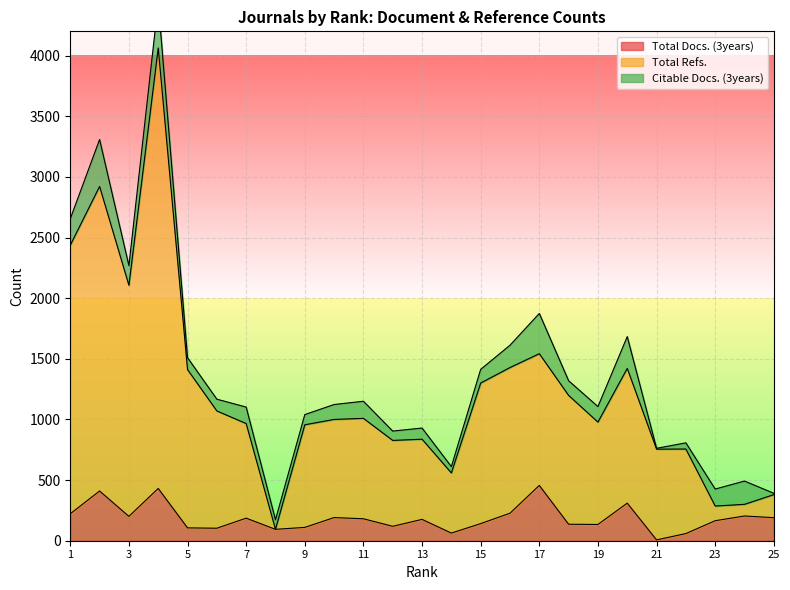

True or false: Total Docs. (3years) has a value of 201 at 3.

True